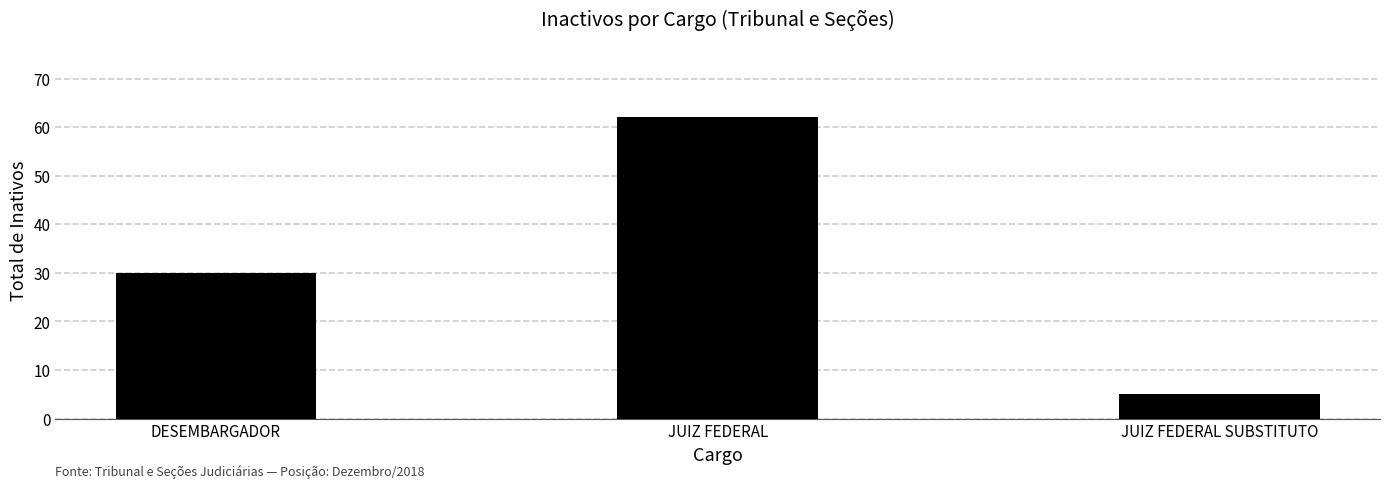

Reading left to right, extract all data points from this chart.

30	62	5